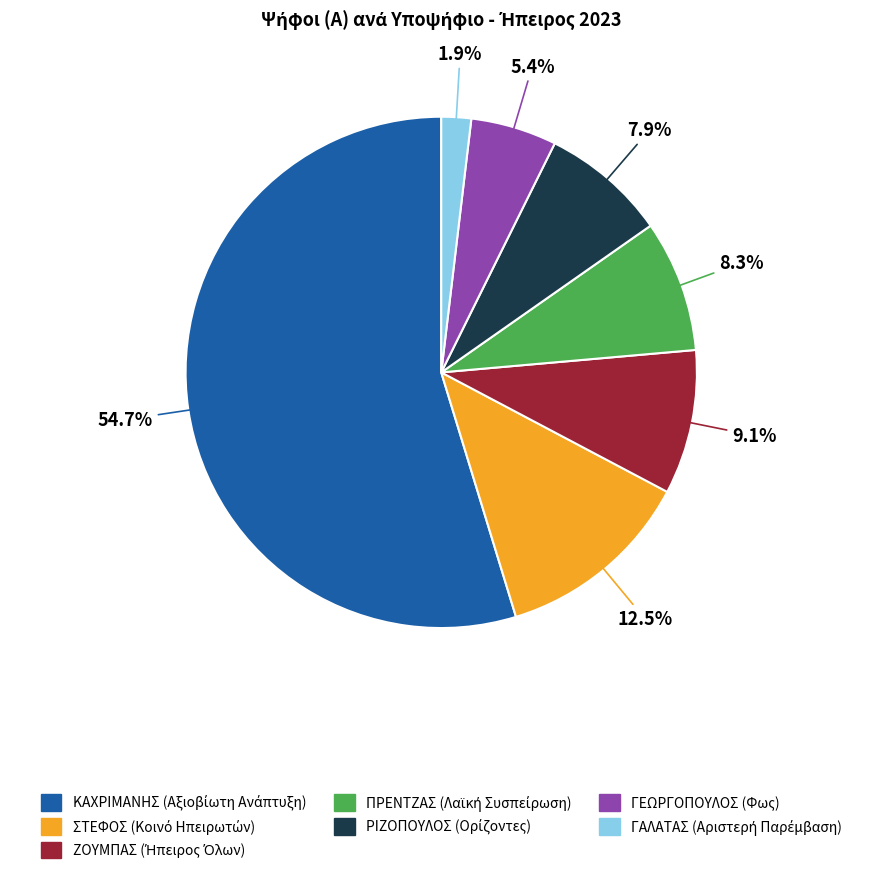

How many segments does this pie chart have?

7